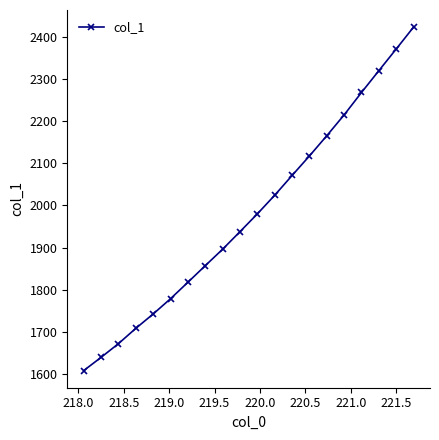

Reading left to right, list all the values displayed in this chart.

1608.7	1640.1	1672.6	1708.9	1742.9	1779.2	1818.1	1857.5	1896.5	1938.1	1980.2	2024.4	2071.1	2117.5	2165.4	2214.8	2267.9	2319.5	2370.9	2422.8